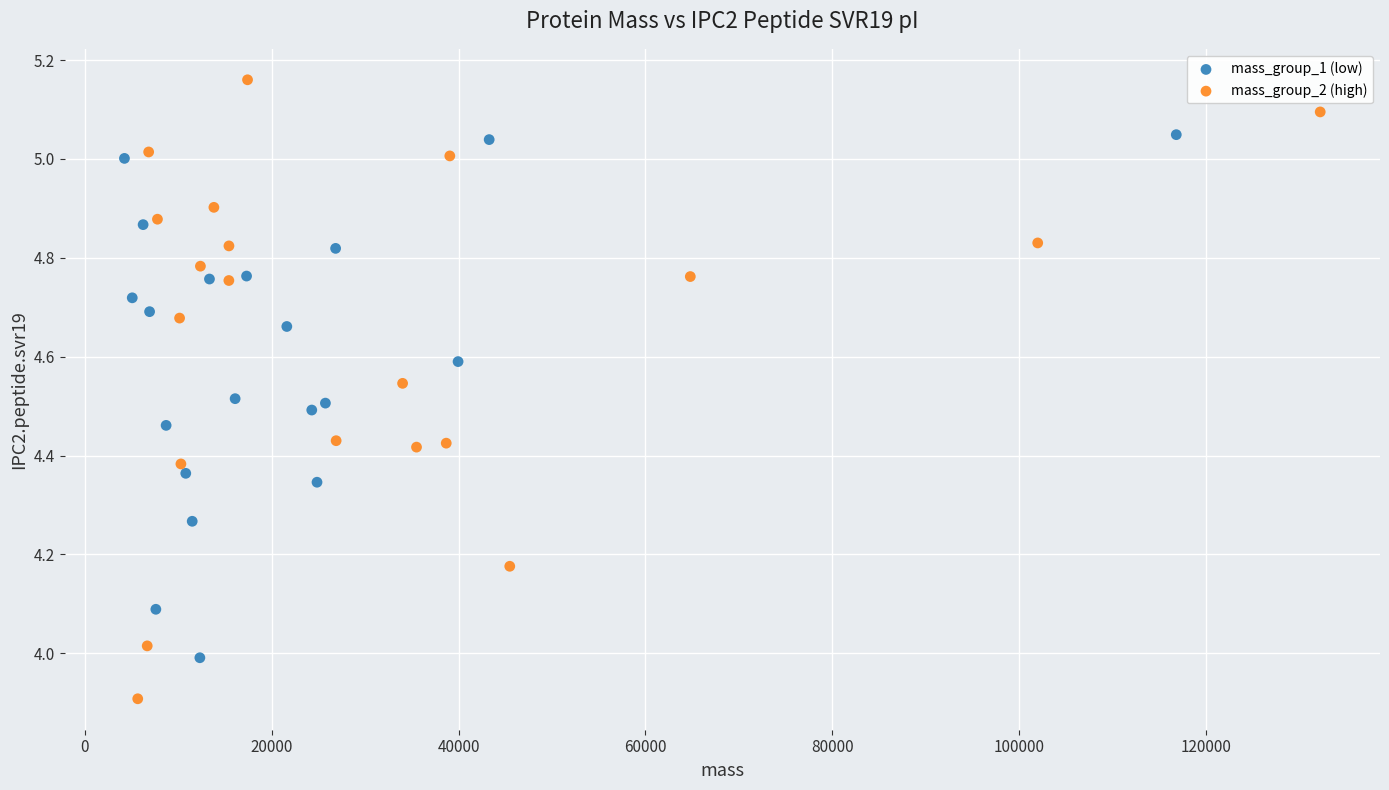

Which series has the largest Y range (max minus min)?

mass_group_2 (high)